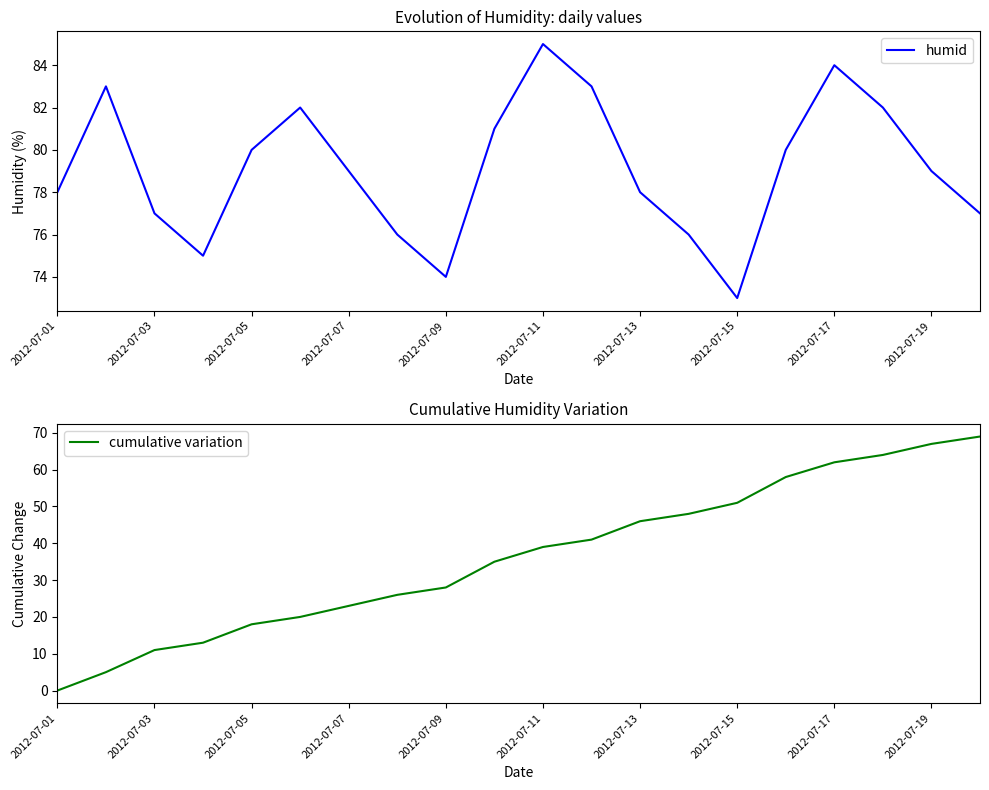

What is the minimum value for humid?

73